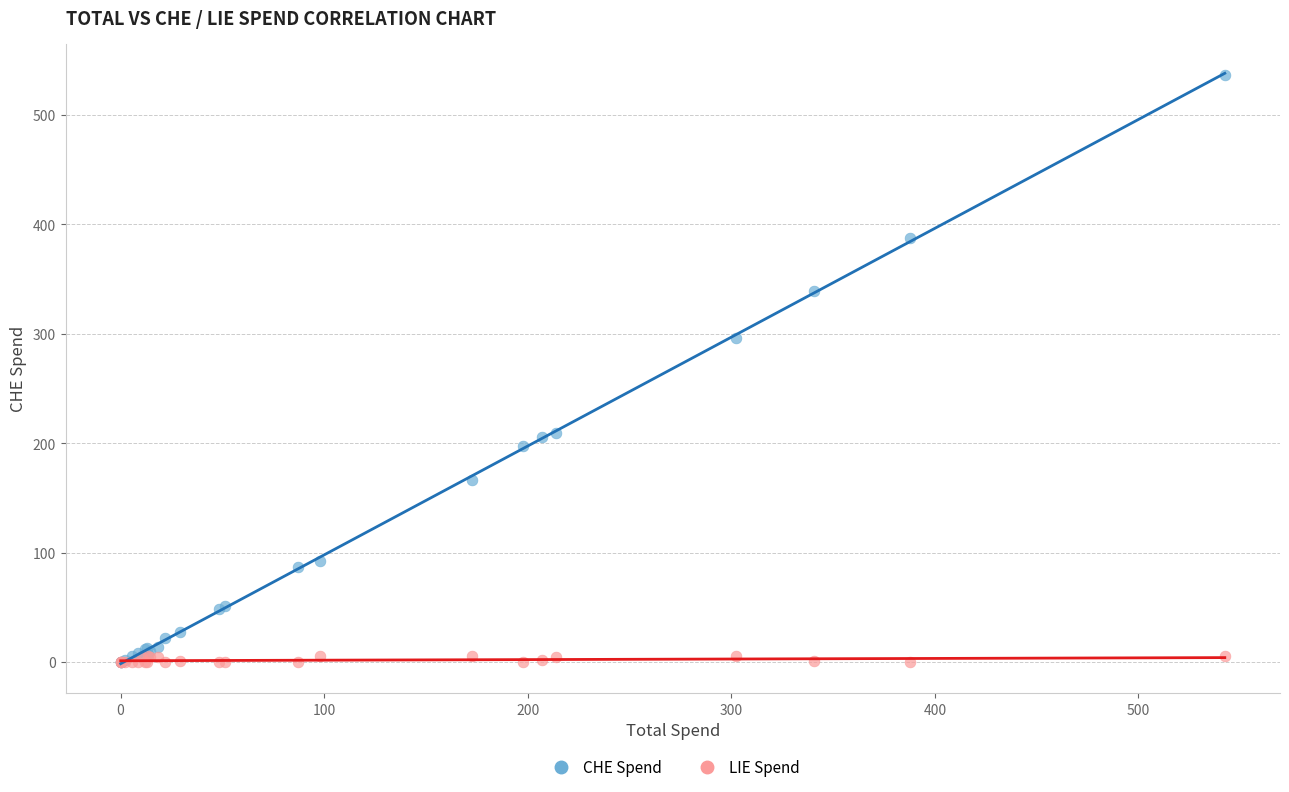

Across all series, what Y value is closest to 268?

296.7